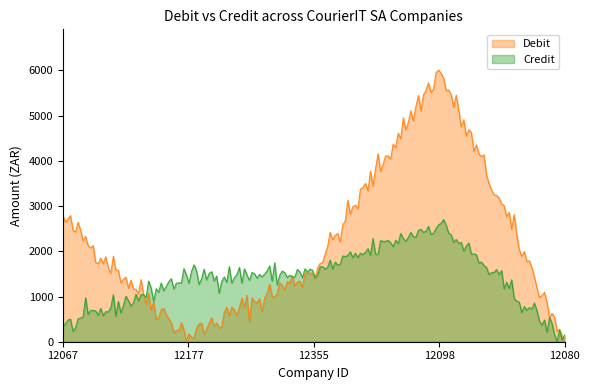

The Debit series shows 0.0 at 12080. True or false?

True